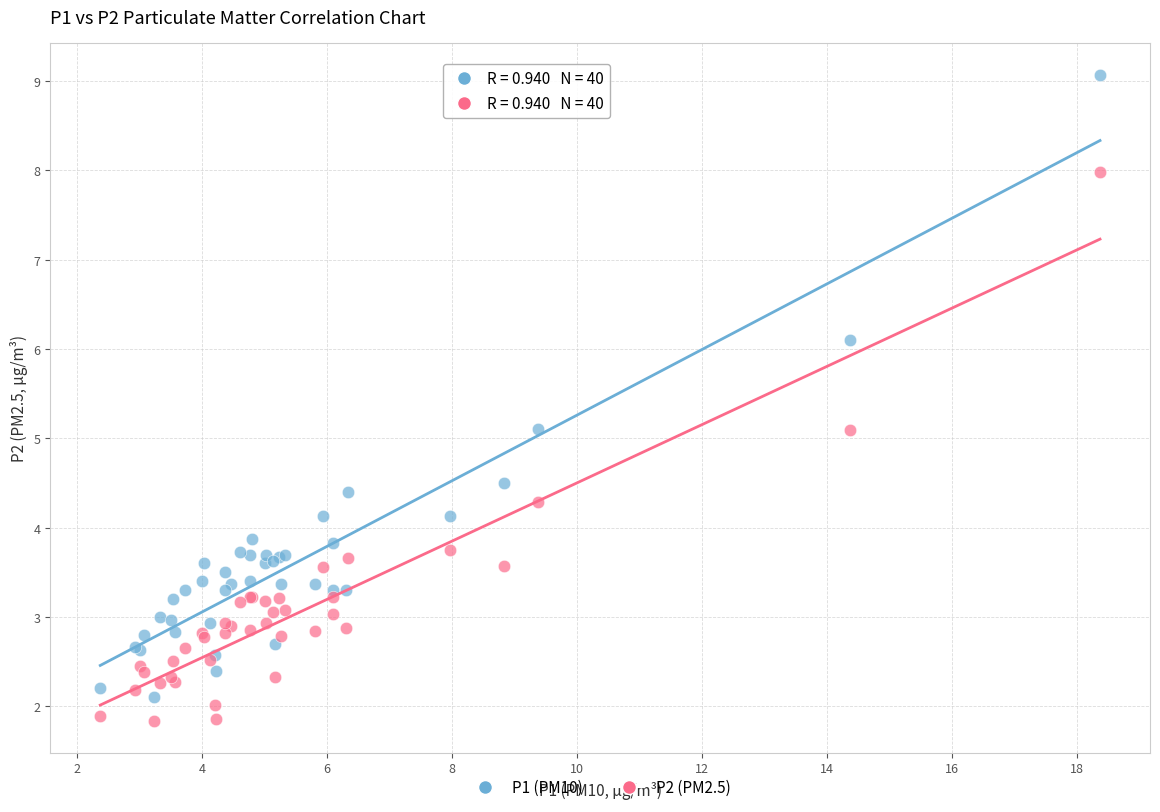

Which series contains the highest Y value?

P1 (PM10)